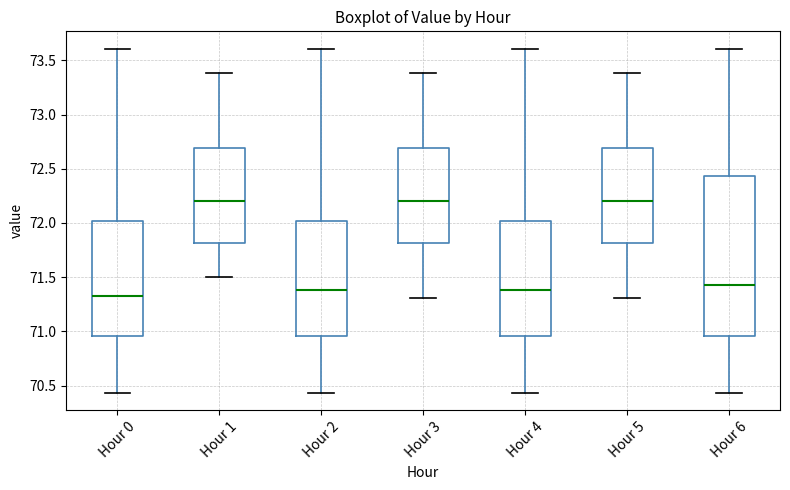

Reading left to right, read every box against the y-axis: the position of its median line, the range the box covers, and the ends of its whiskers. The values are not printed on the chart, so give them approximately, as read against the axis.

Hour 0: median 71.35, box 70.95 to 72.00, whiskers 70.45 to 73.60
Hour 1: median 72.20, box 71.80 to 72.70, whiskers 71.50 to 73.40
Hour 2: median 71.40, box 70.95 to 72.00, whiskers 70.45 to 73.60
Hour 3: median 72.20, box 71.80 to 72.70, whiskers 71.30 to 73.40
Hour 4: median 71.40, box 70.95 to 72.00, whiskers 70.45 to 73.60
Hour 5: median 72.20, box 71.80 to 72.70, whiskers 71.30 to 73.40
Hour 6: median 71.45, box 70.95 to 72.45, whiskers 70.45 to 73.60